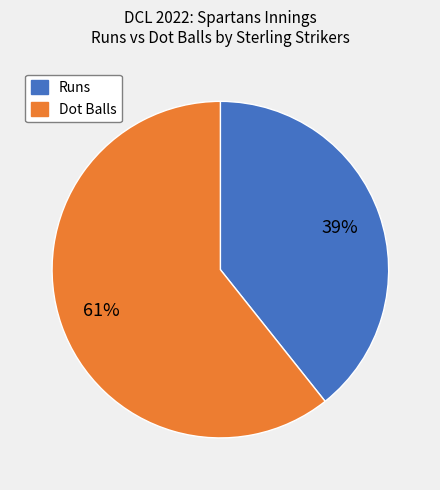

Is there any slice that represents more than half of the pie?

Yes